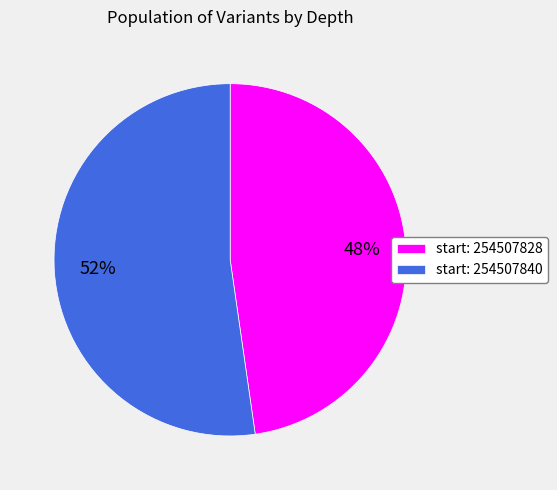

Is the sum of start: 254507828 and start: 254507840 greater than half?

Yes